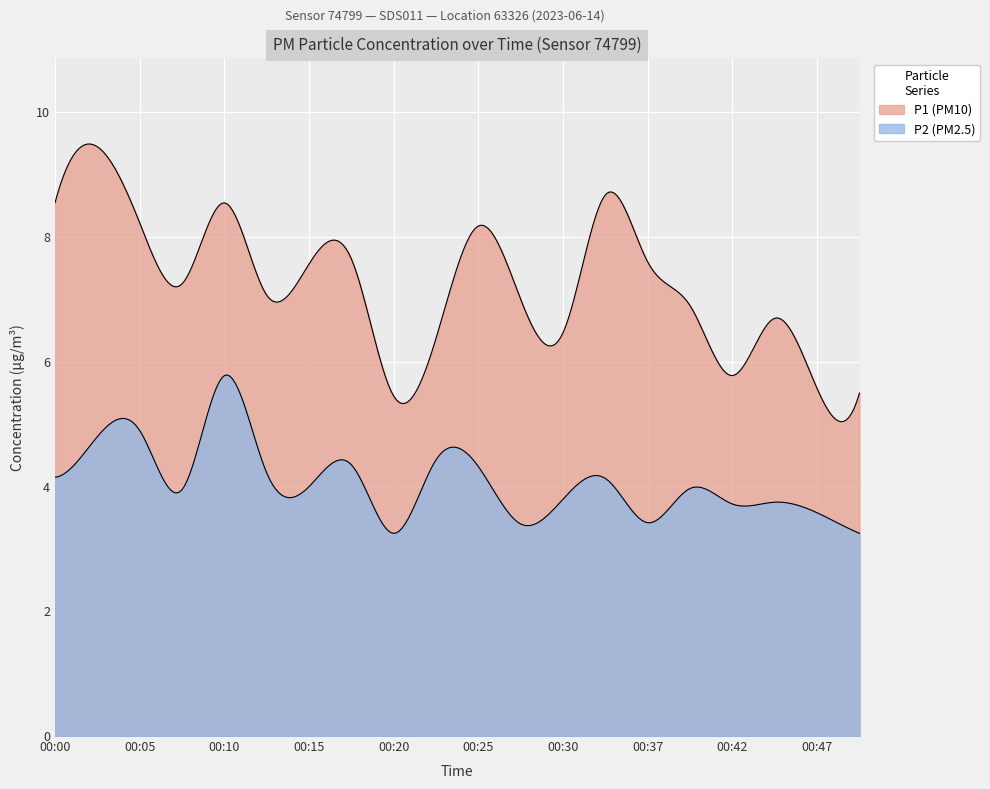

At which category is the sum across all series the highest?

00:10